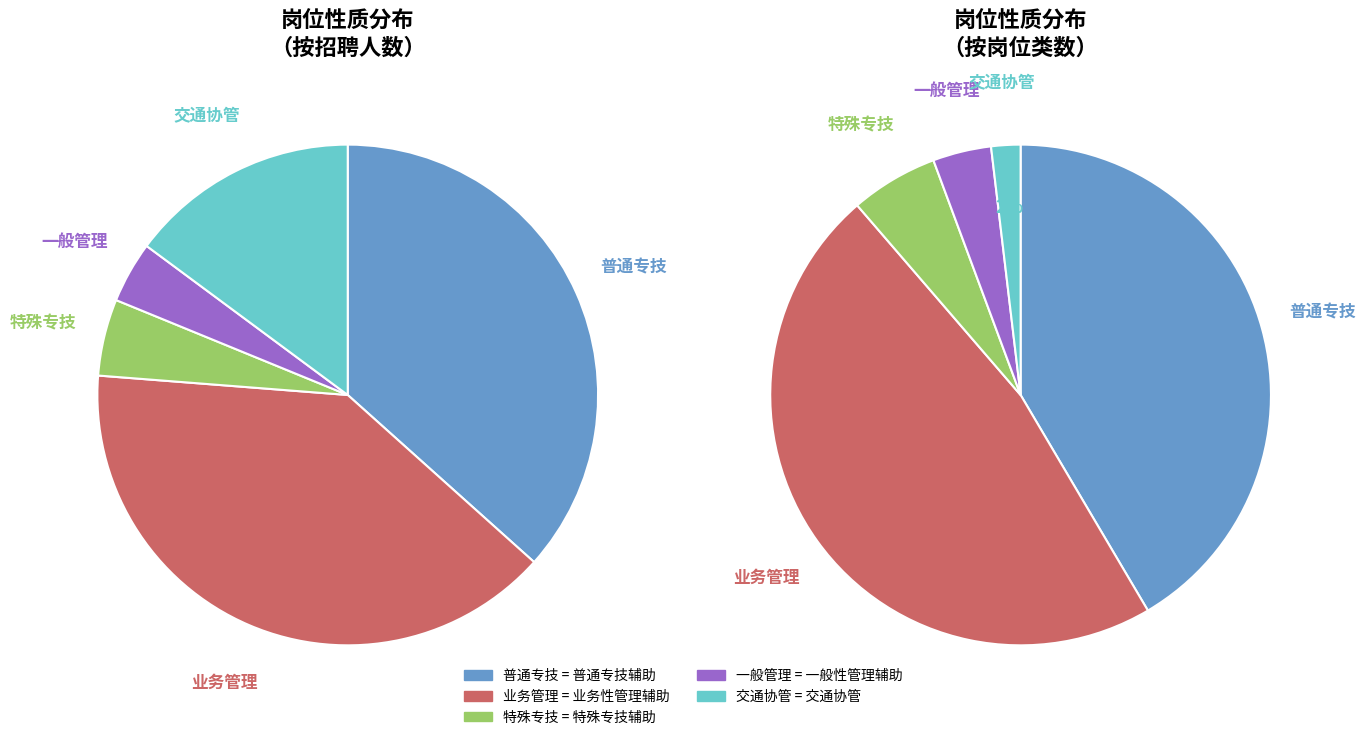

Does 一般性管理辅助 account for over 50% of the chart?

No